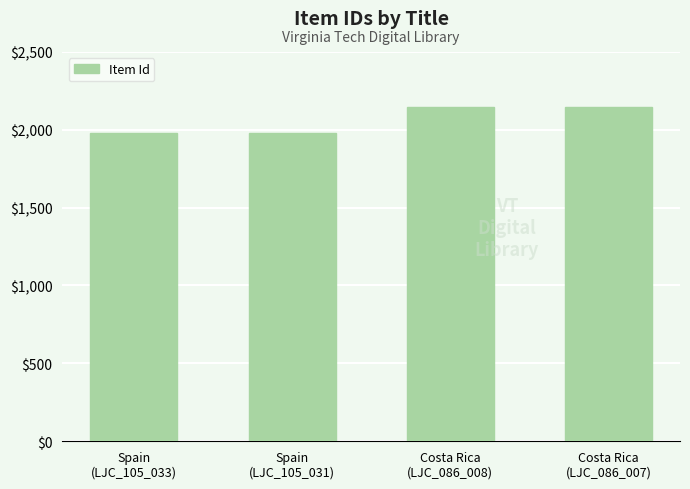

What is the change in value from Spain
(LJC_105_031) to Costa Rica
(LJC_086_008)?

+170